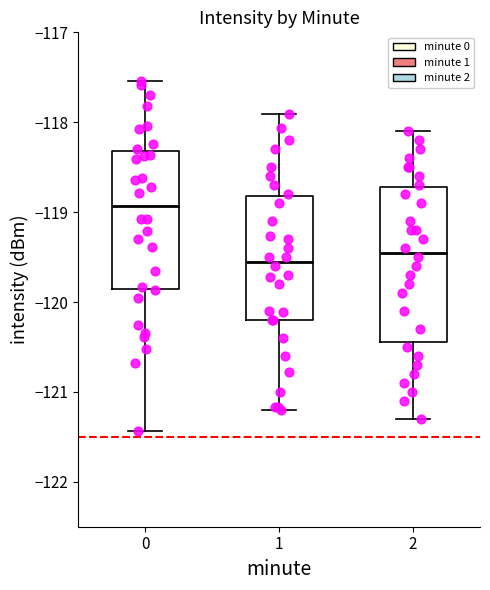

Where does the lower whisker of the box at x = 1 end on the y-axis? The values are not printed on the chart, so give them approximately, as read against the axis.

-121.2